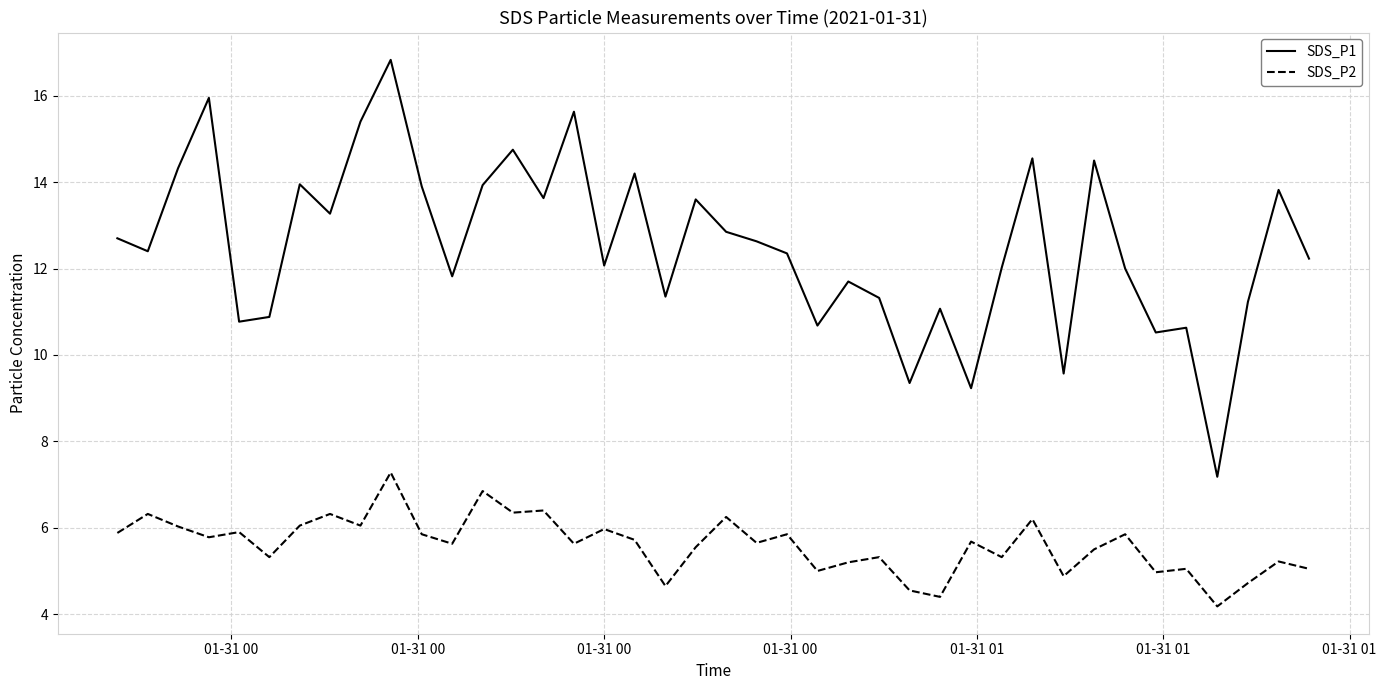

Which series has the largest total across all categories?

SDS_P1